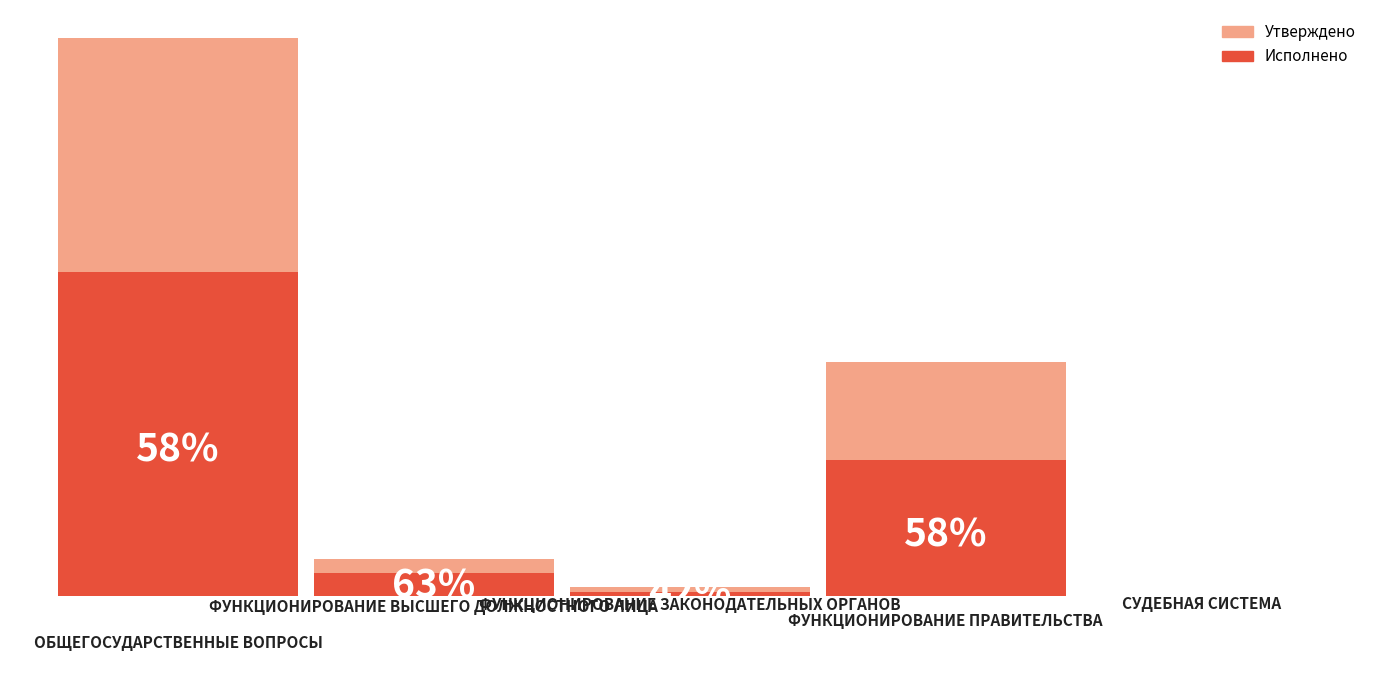

The value of Исполнено at Функционирование Правительства is 12448043.6. True or false?

True